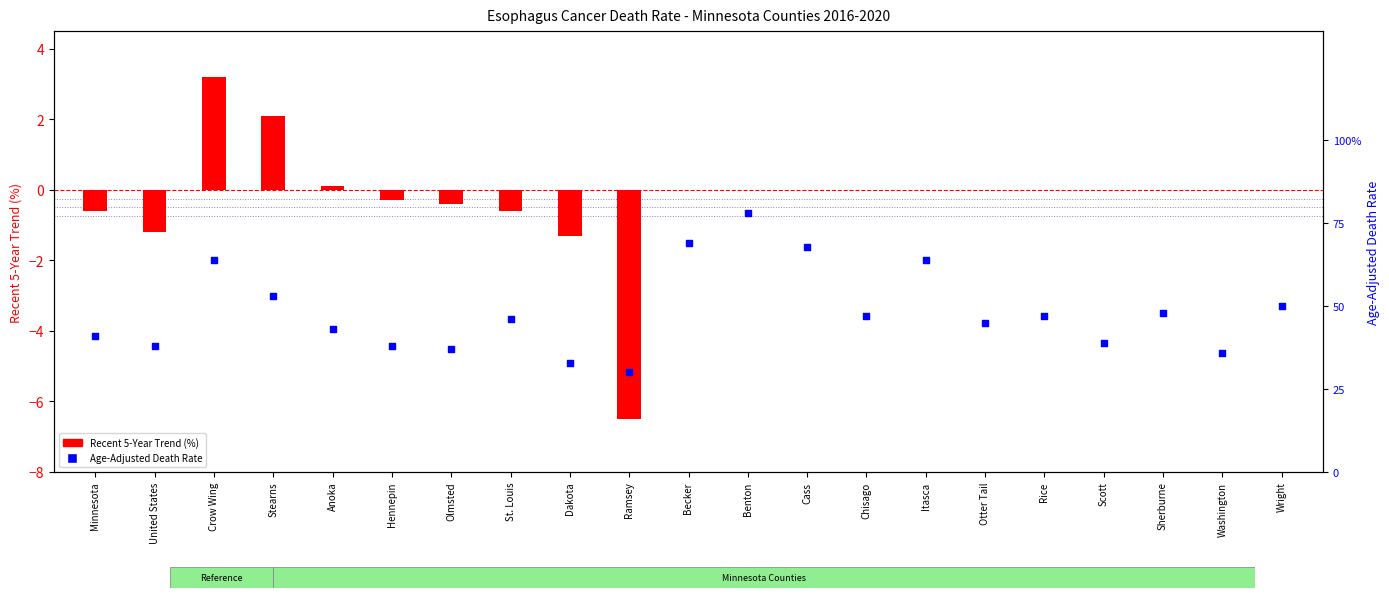

Is the value of Age-Adjusted Death Rate at Scott greater than the value of Recent 5-Year Trend (%) at Sherburne?

Yes